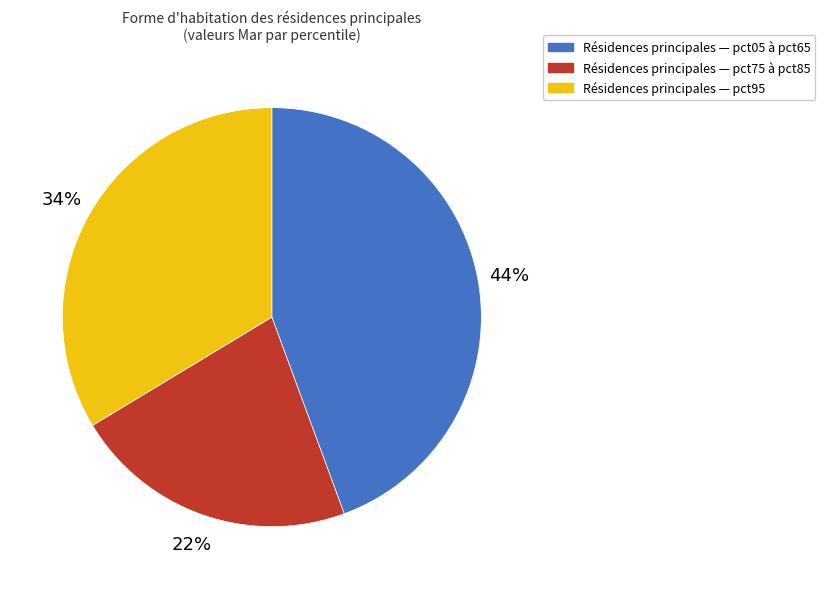

Is there any slice that represents more than half of the pie?

No